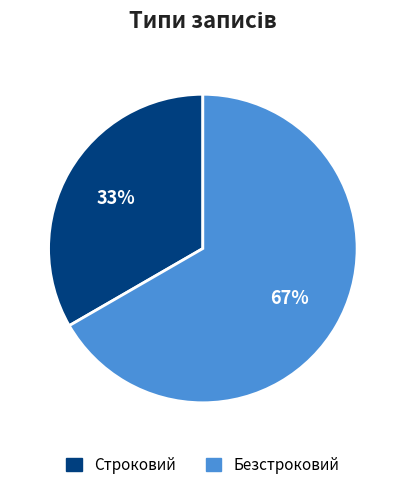

How many segments does this pie chart have?

2